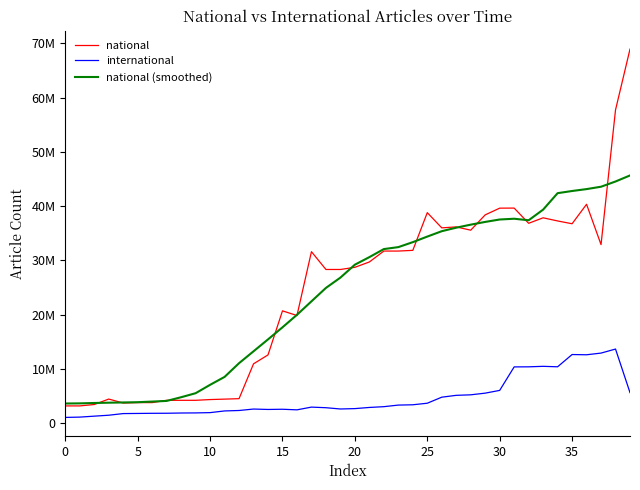

How many interior local valleys does the international series have?

5